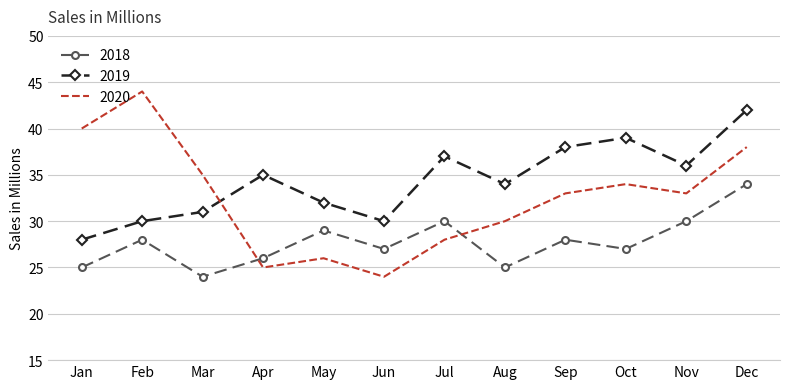

At which label does 2020 first exceed 33?

Jan